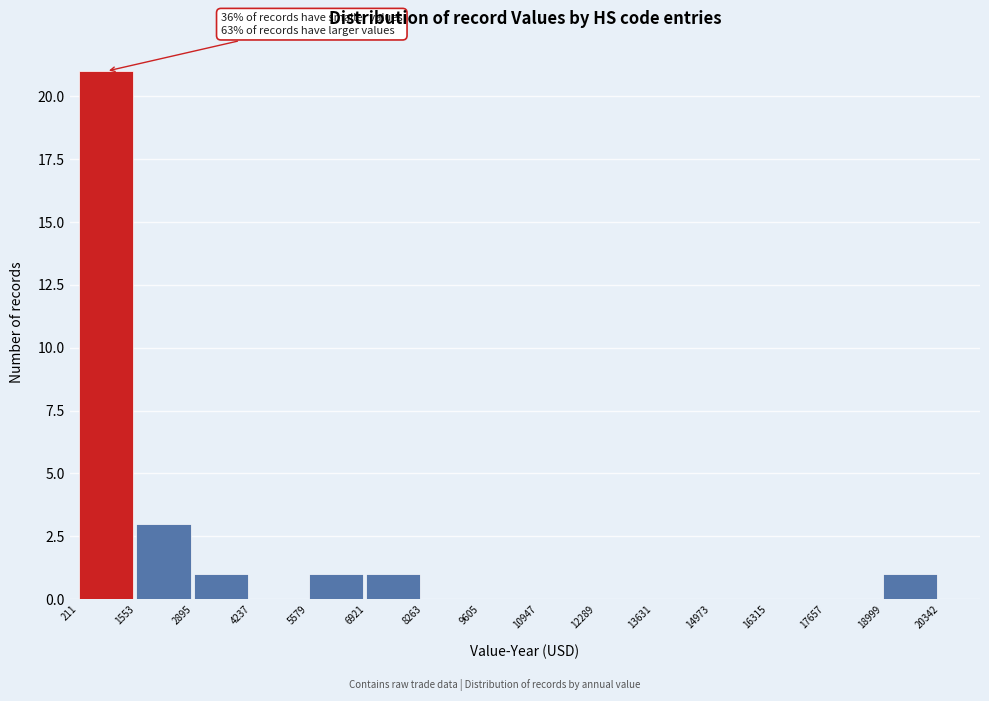

Over which range of the x-axis is the bar tallest?

211 to 1553